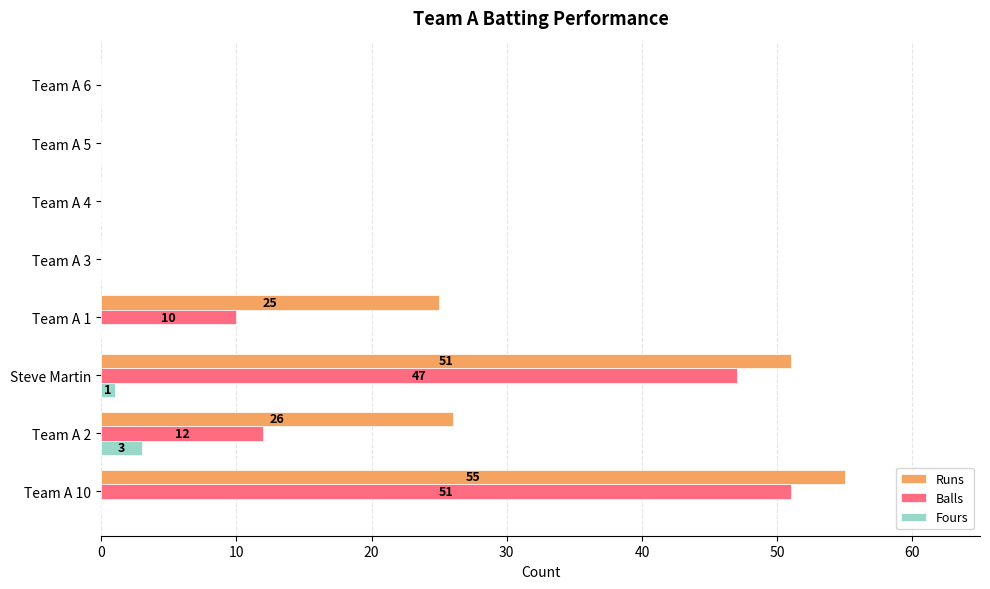

Is it true that Runs equals 35 at Team A 2?

False